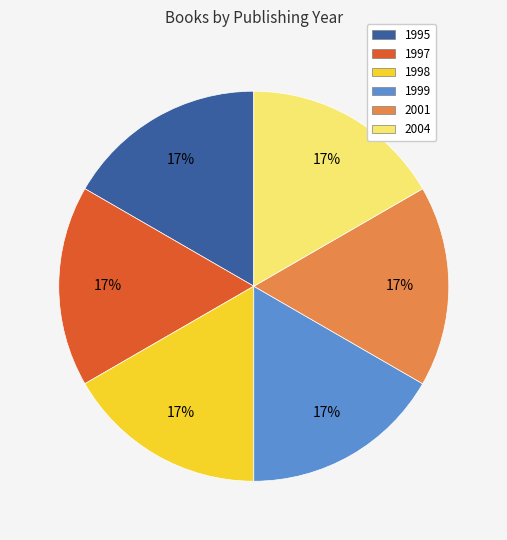

To the nearest percent, what is the average slice percentage?

17%